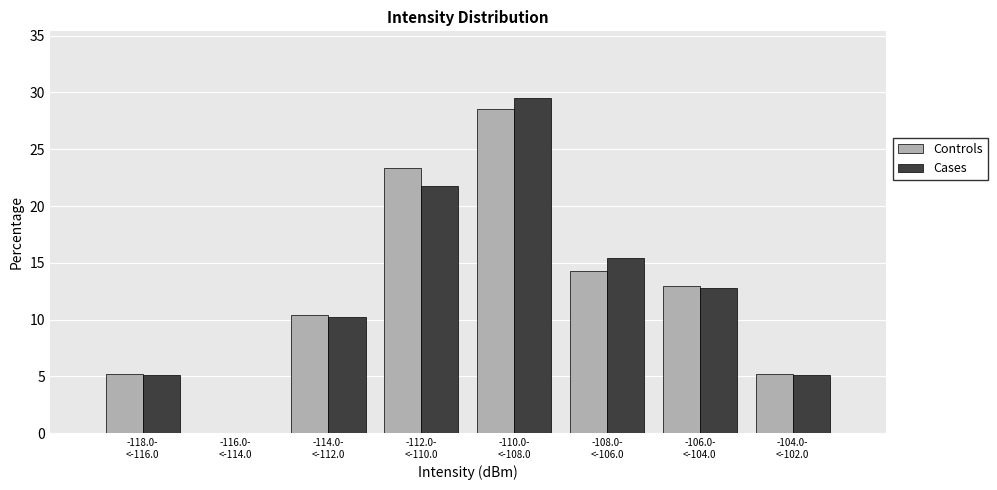

What is the greatest value displayed?

29.5